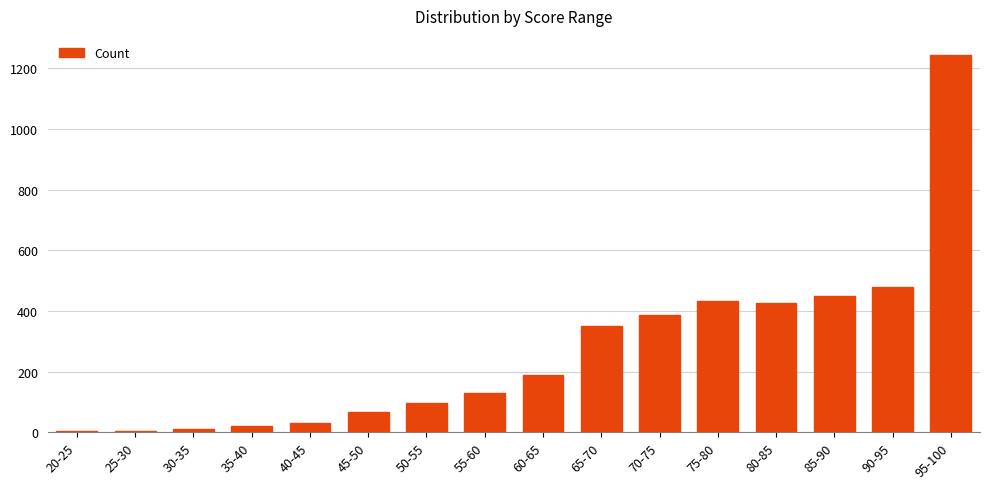

The chart shows a value of 478 at 90-95. True or false?

True